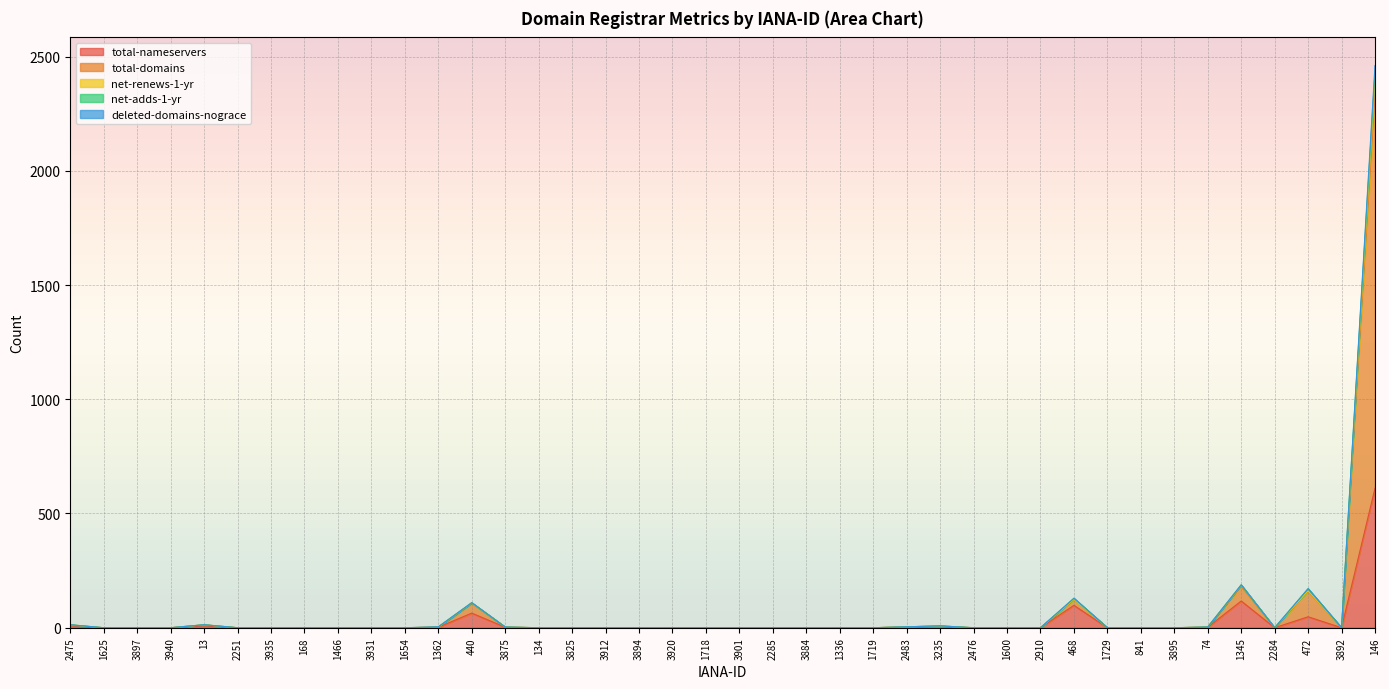

At which label does total-nameservers reach its peak?

146